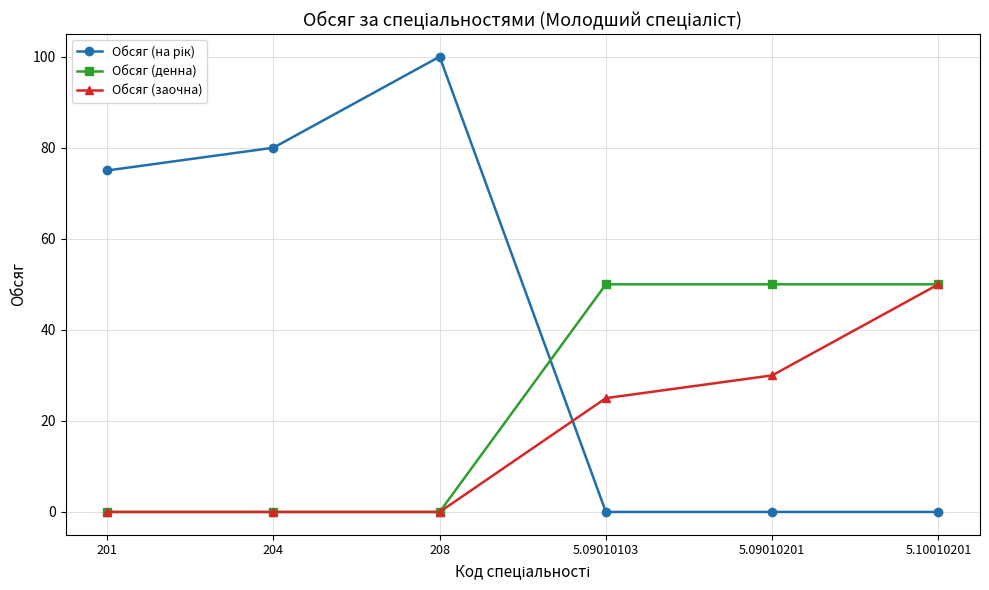

What is the value of the Обсяг (заочна) point at the 4th from the left?

25